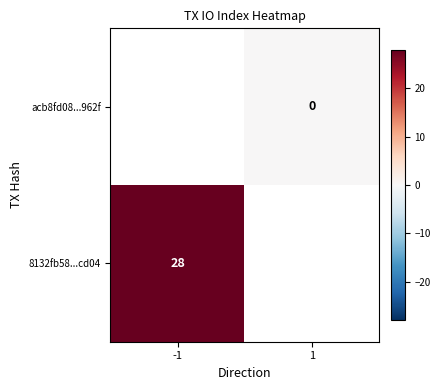

What is the maximum value shown in the chart?

28.0